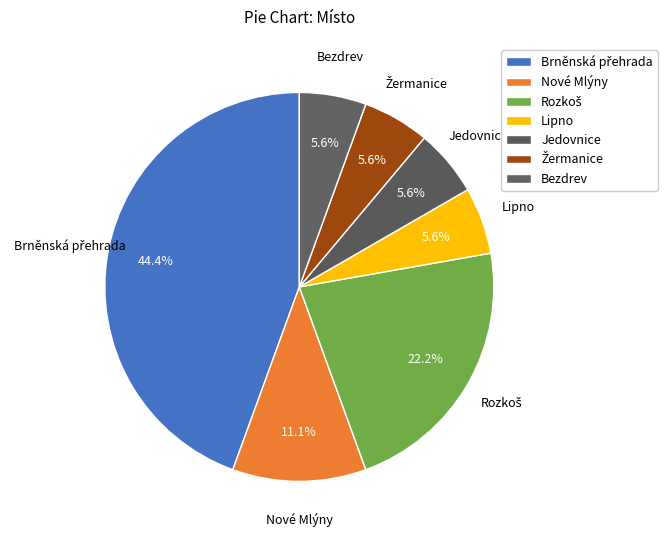

How many slices are in this pie chart?

7